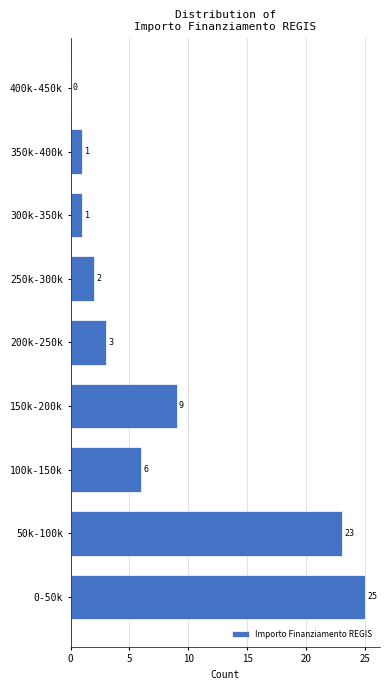

Reading top to bottom, what are all the values shown in this chart?

400k-450k=0	350k-400k=1	300k-350k=1	250k-300k=2	200k-250k=3	150k-200k=9	100k-150k=6	50k-100k=23	0-50k=25